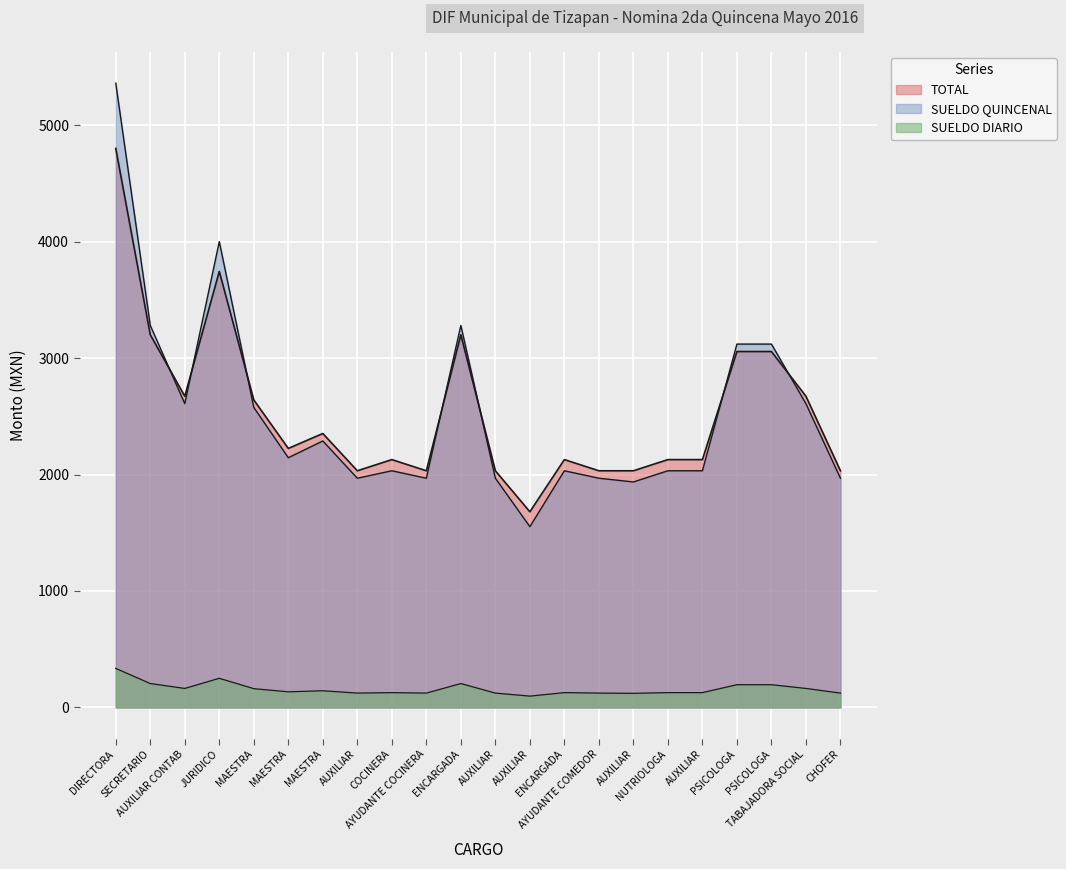

What are all the series names shown in the legend?

SUELDO DIARIO, SUELDO QUINCENAL, TOTAL